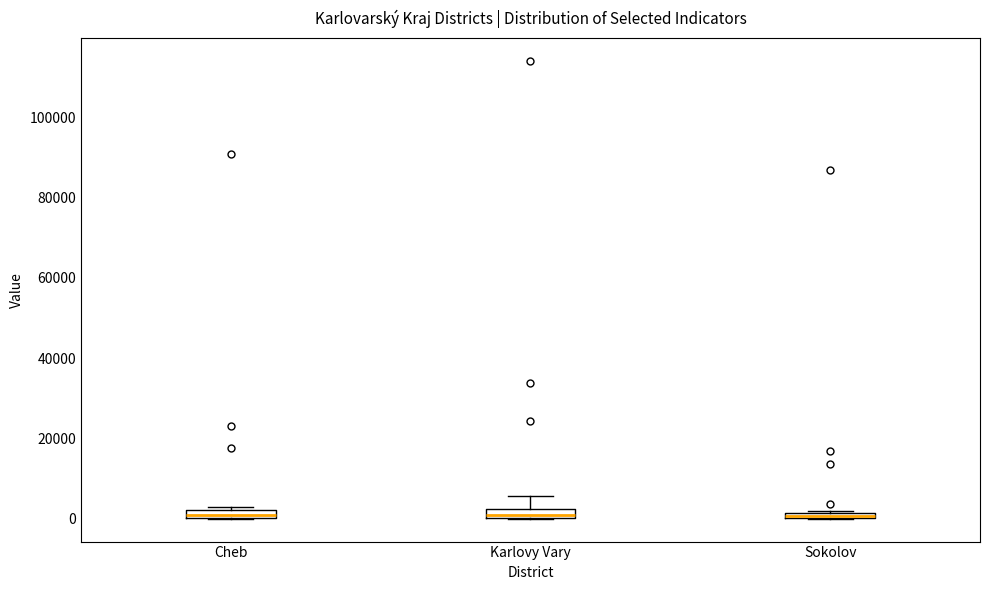

Where is the lower edge of the box for Karlovy Vary on the y-axis? The values are not printed on the chart, so give them approximately, as read against the axis.

0